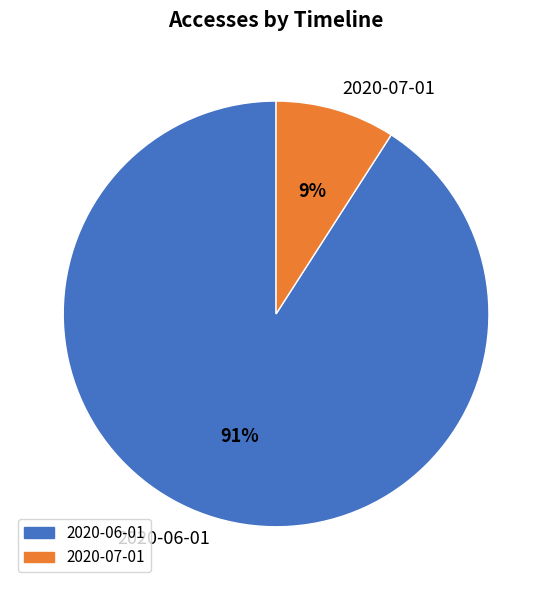

To the nearest percent, what percentage of the pie is 2020-07-01?

9%